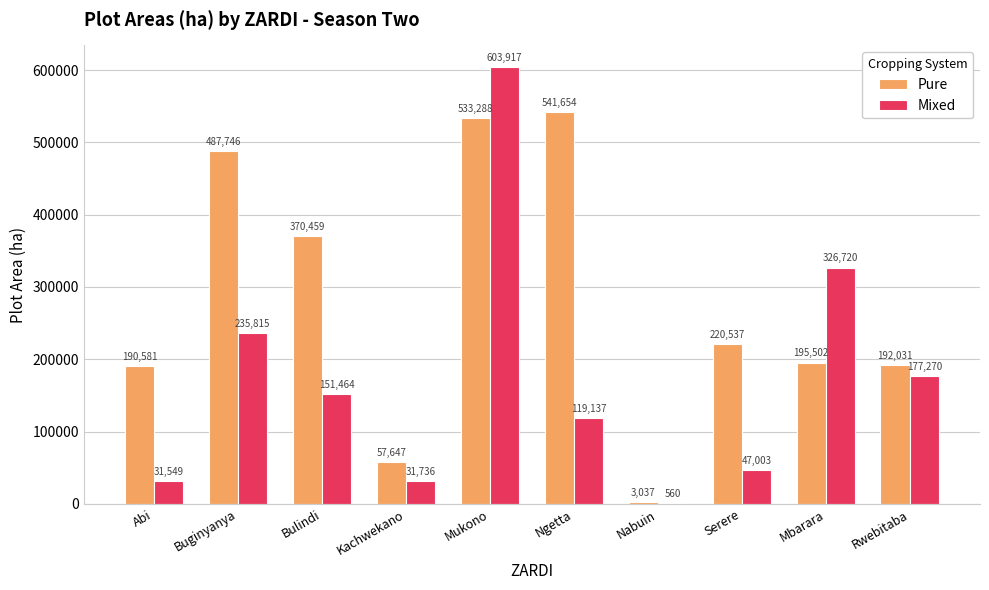

The value of Pure at Rwebitaba is 277187. True or false?

False